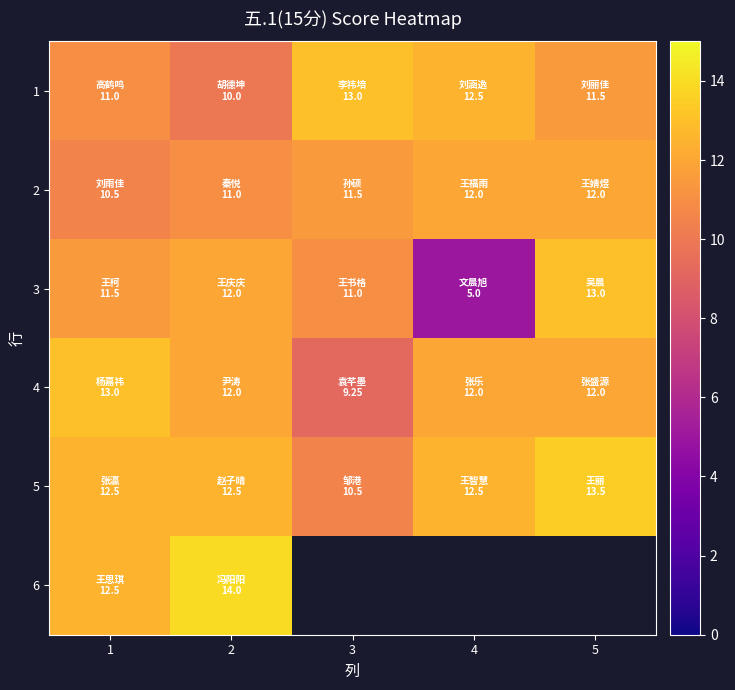

What is the difference between the maximum and minimum values in the 2 series?

1.5